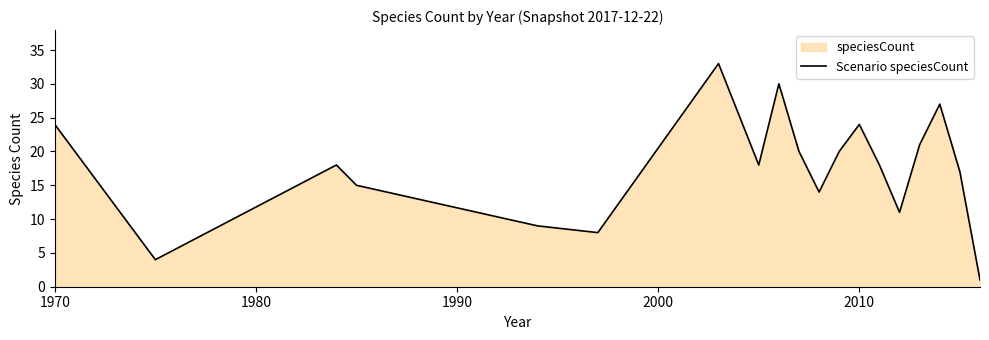

What is the maximum value shown in the chart?

33